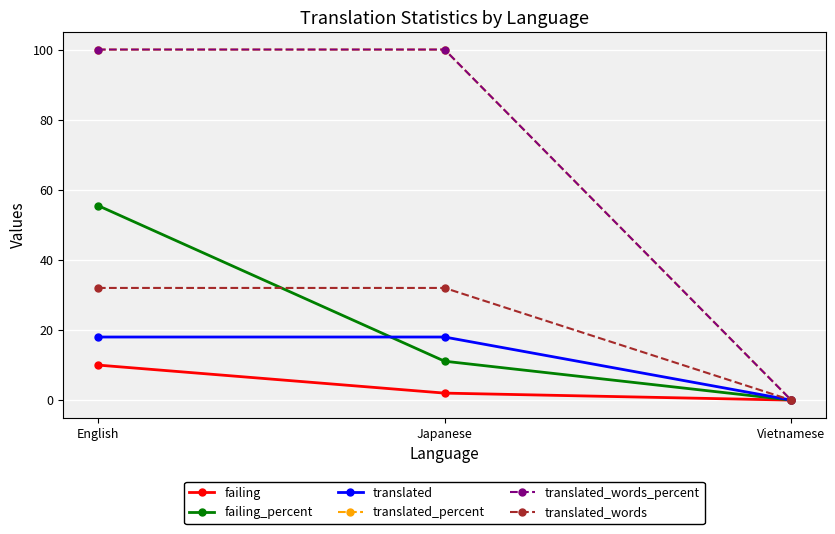

Does the chart display data point markers on the line(s)?

Yes